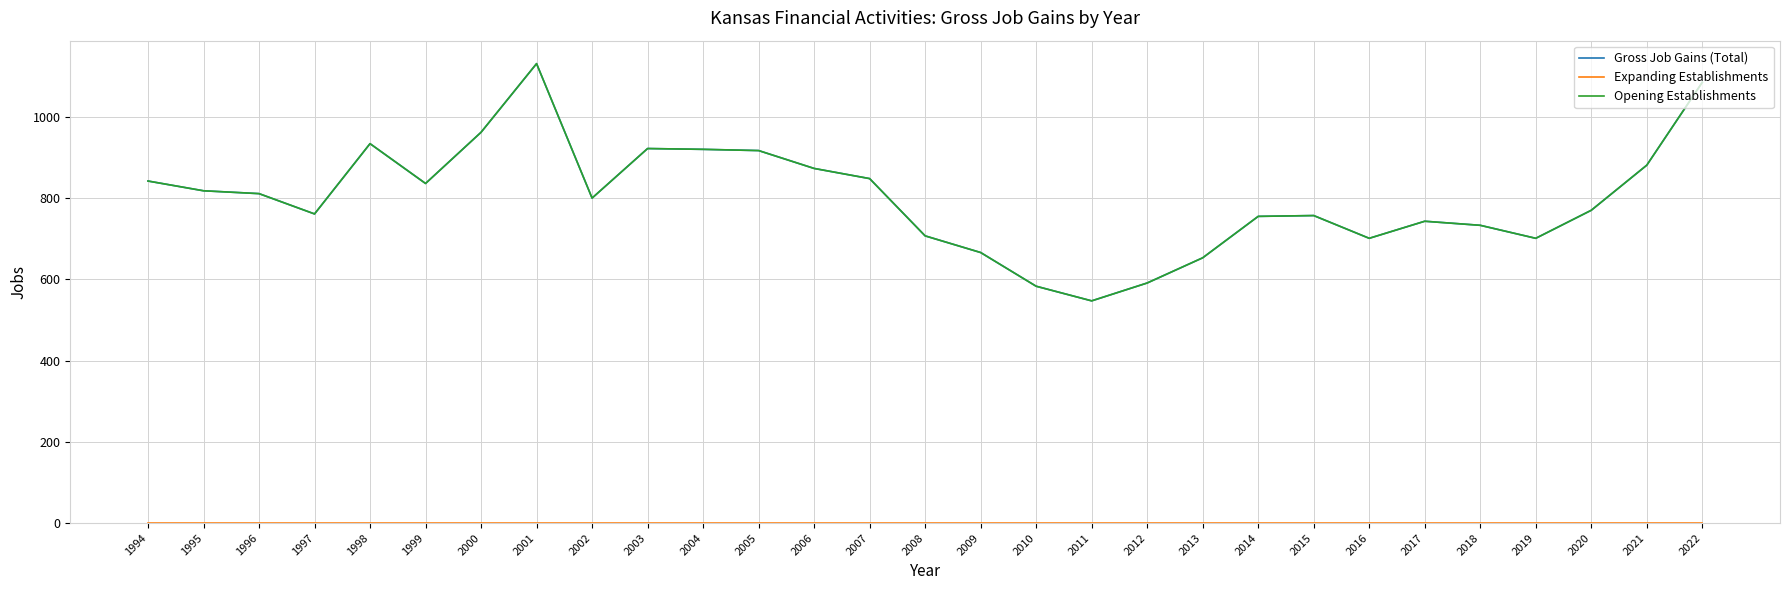

How many interior local valleys does the Gross Job Gains (Total) series have?

6